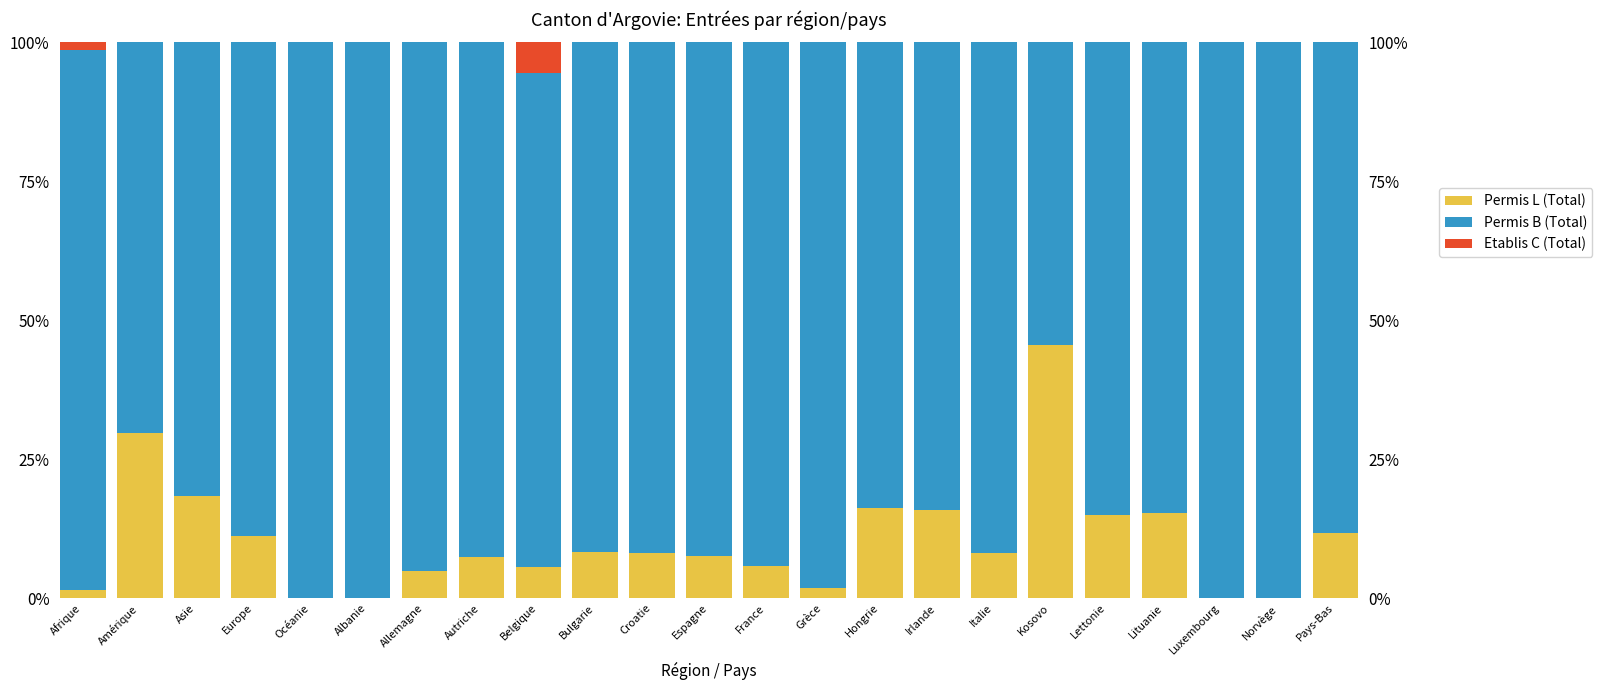

Are the bars horizontal?

No